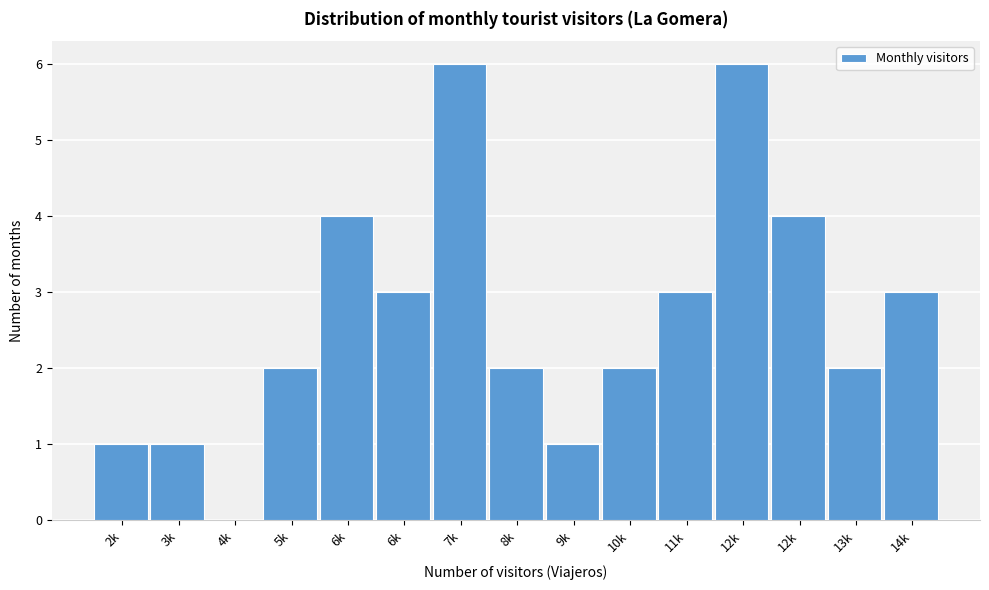

Are the bars horizontal?

No